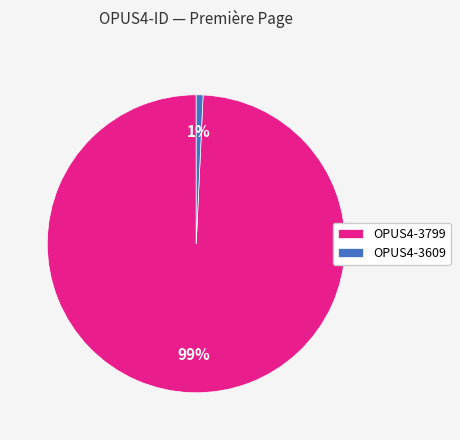

What is the majority slice?

OPUS4-3799